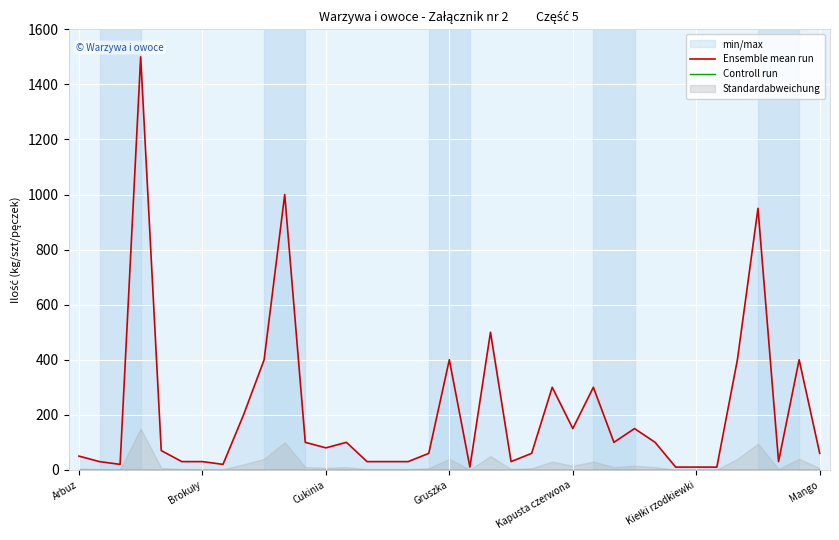

At how many categories does at least one series exceed 1339?

1